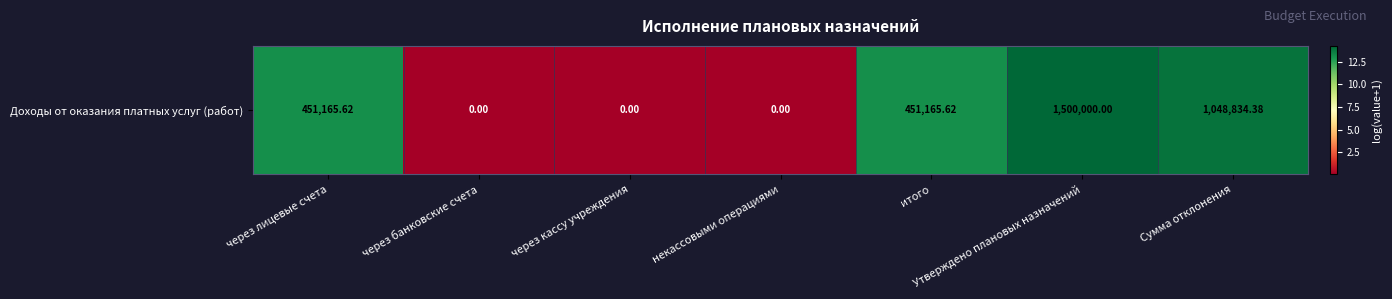

How many values are below 13?

3